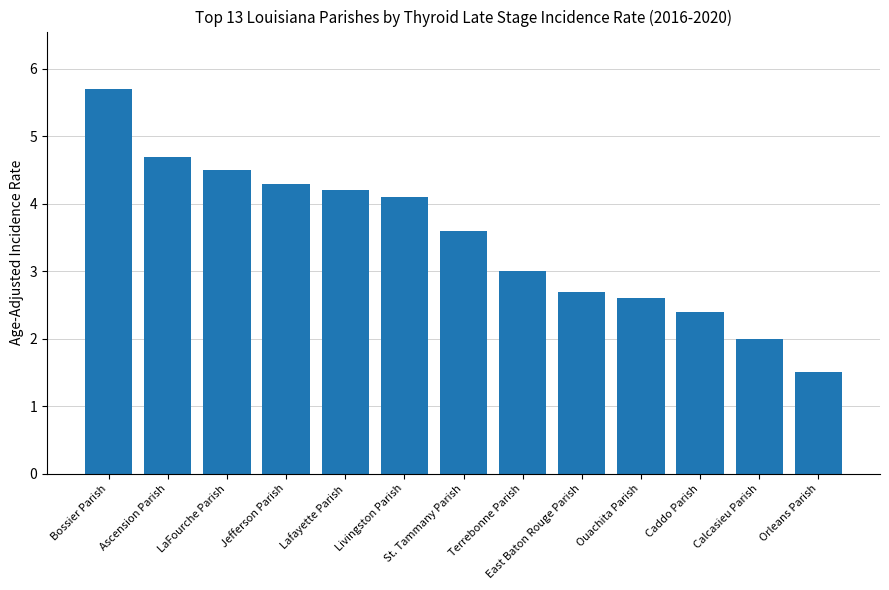

Reading left to right, transcribe all the data shown in this chart.

Bossier Parish=5.7	Ascension Parish=4.7	LaFourche Parish=4.5	Jefferson Parish=4.3	Lafayette Parish=4.2	Livingston Parish=4.1	St. Tammany Parish=3.6	Terrebonne Parish=3.0	East Baton Rouge Parish=2.7	Ouachita Parish=2.6	Caddo Parish=2.4	Calcasieu Parish=2.0	Orleans Parish=1.5